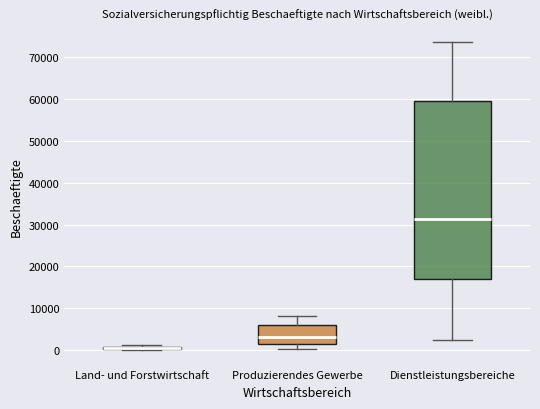

Reading left to right, read every box against the y-axis: the position of its median line, the range the box covers, and the ends of its whiskers. The values are not printed on the chart, so give them approximately, as read against the axis.

Land- und Forstwirtschaft: box collapsed to a line at 1000, whiskers 0 to 1000
Produzierendes Gewerbe: median 3000, box 2000 to 6000, whiskers 0 to 8000
Dienstleistungsbereiche: median 31000, box 17000 to 60000, whiskers 2000 to 74000